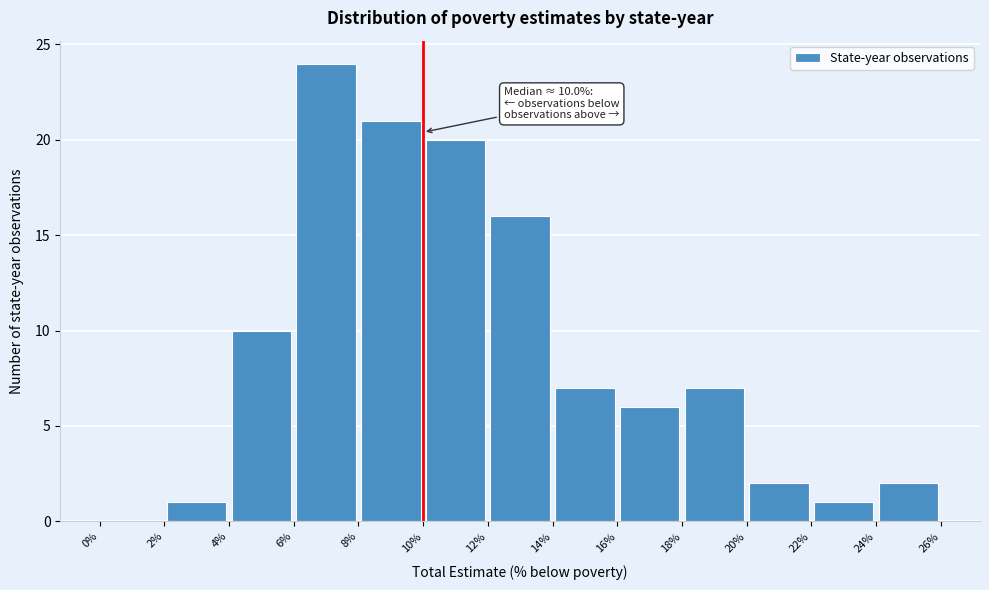

Over which range of the x-axis is the bar tallest?

6% to 8%